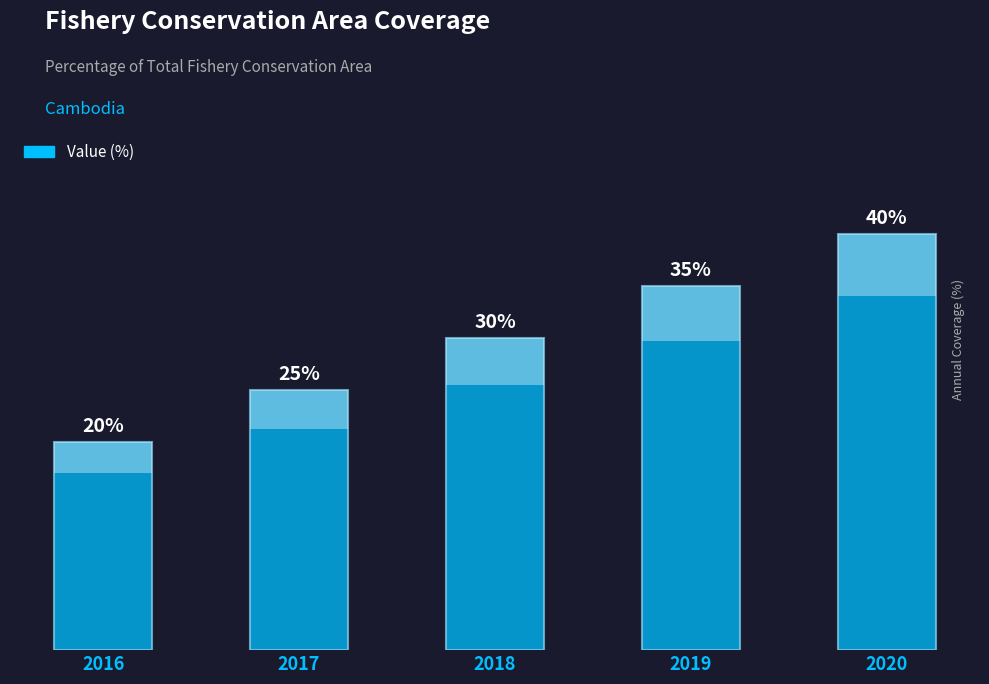

Which category has the highest value across all series?

2020